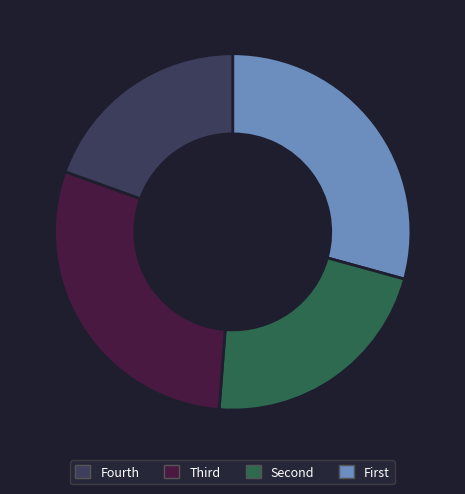

Is there a majority slice in this chart?

No